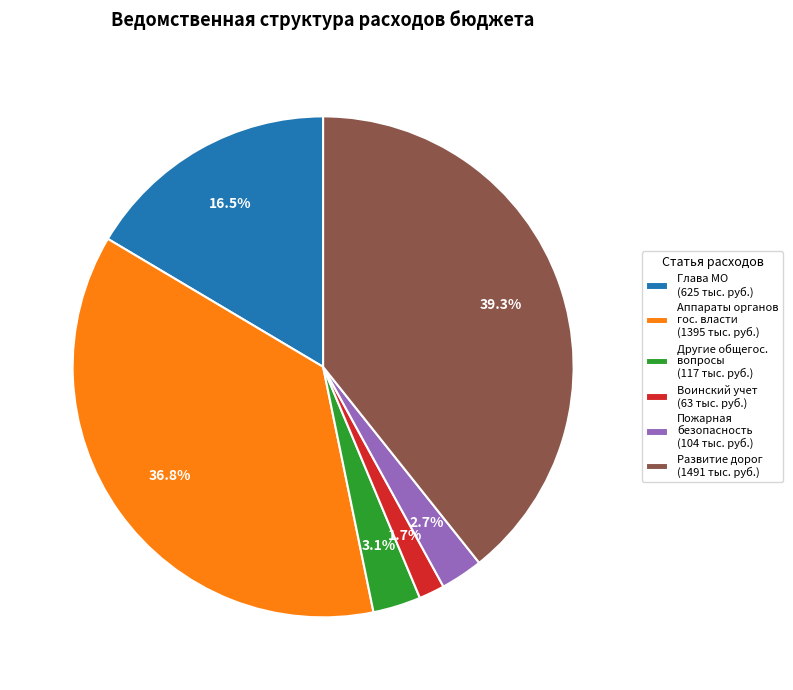

To the nearest percent, what is the average slice percentage?

17%